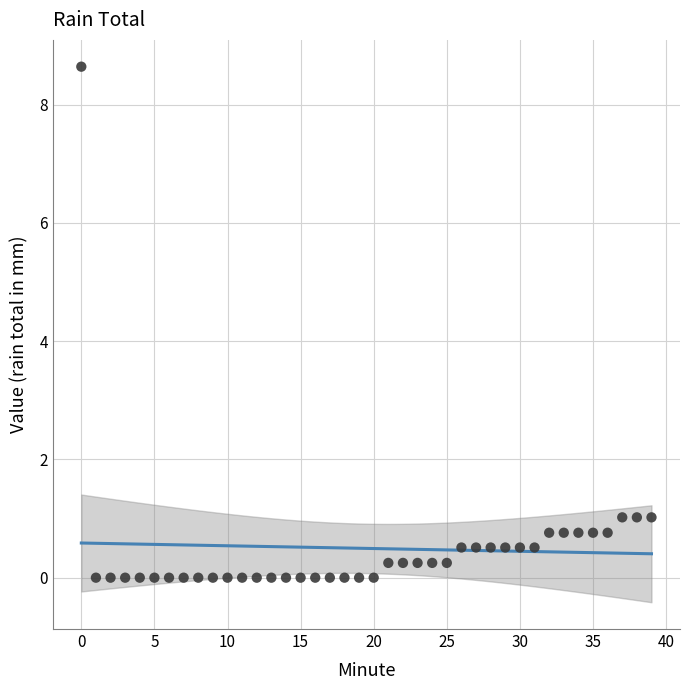

What is the range of Y values (max minus min)?

8.6